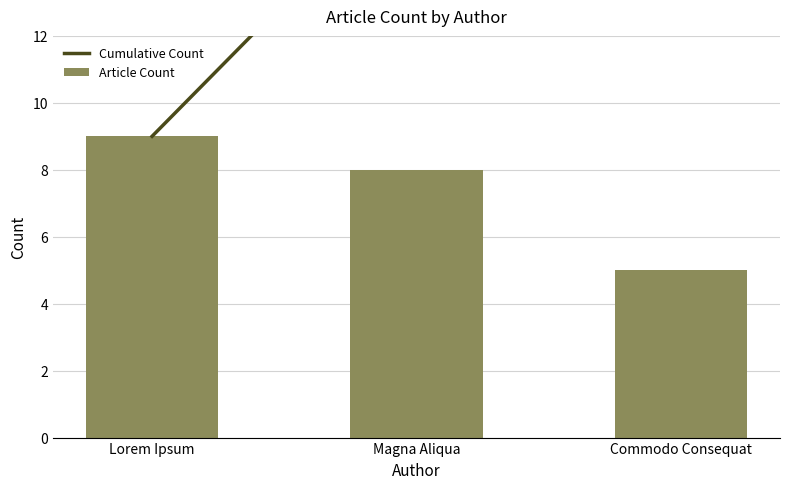

What is the difference between the maximum and minimum values in the Article Count series?

4